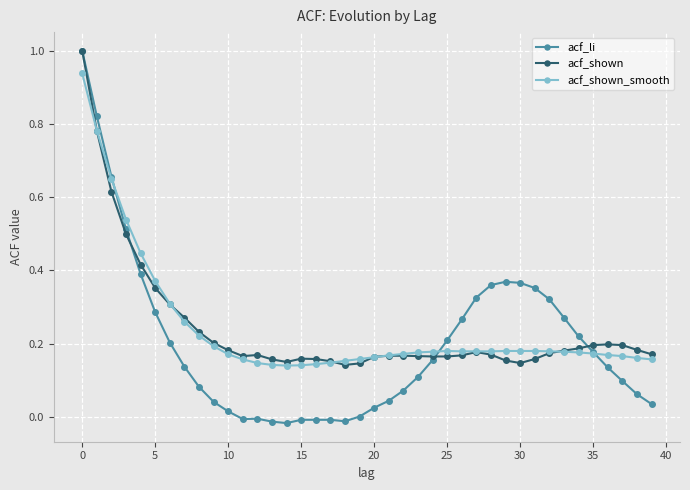

What is the maximum value for acf_li?

1.0